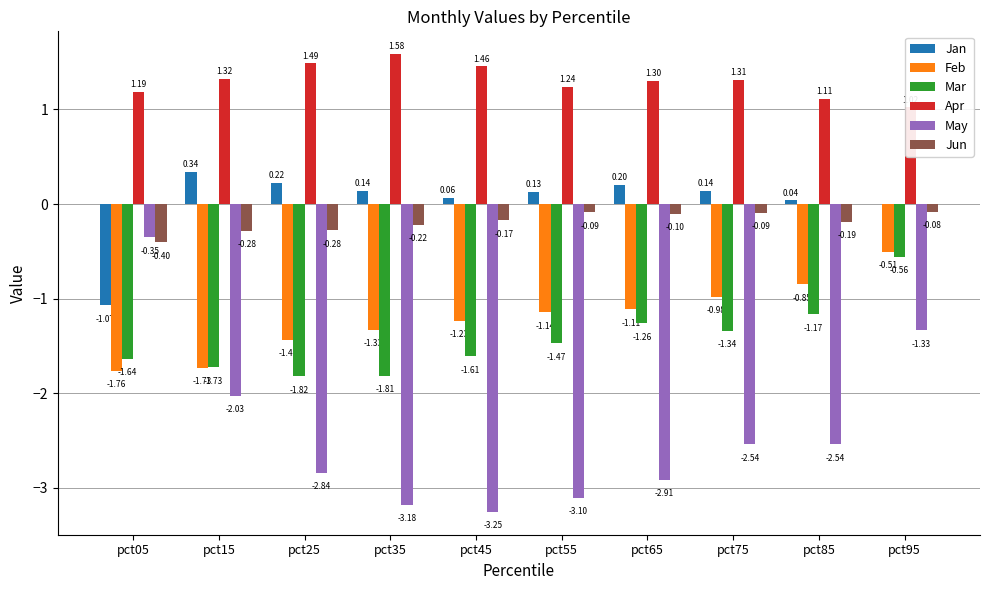

What is the average value of the May series?

-2.4